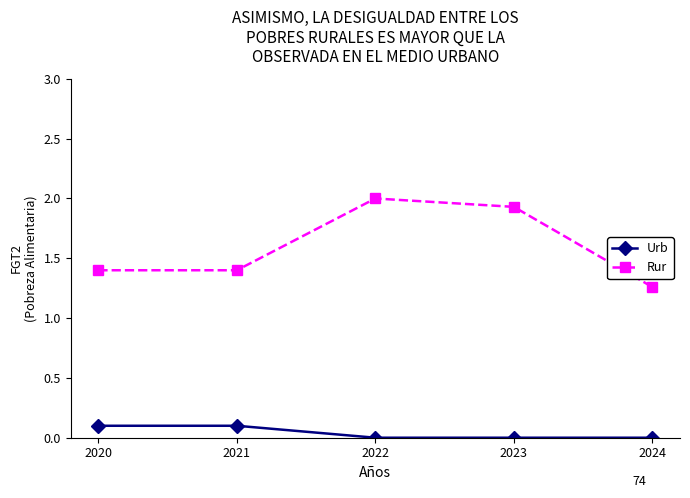

True or false: Rur has more than 2 points higher than both neighbors.

False